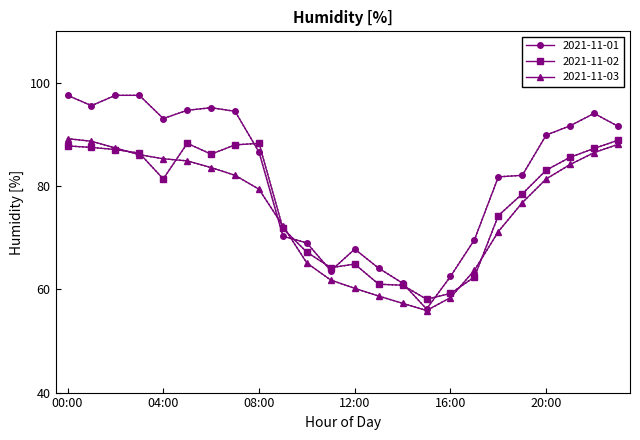

True or false: 2021-11-02 and 2021-11-01 cross at least once.

True